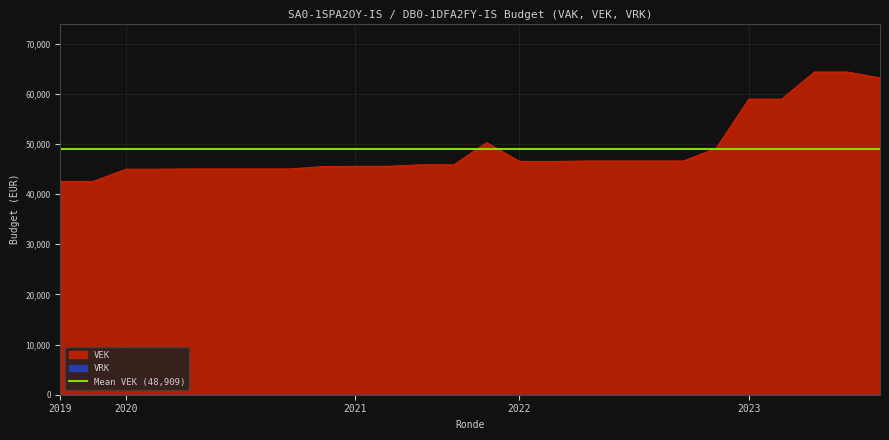

What is the lowest value of the VEK series?

42523